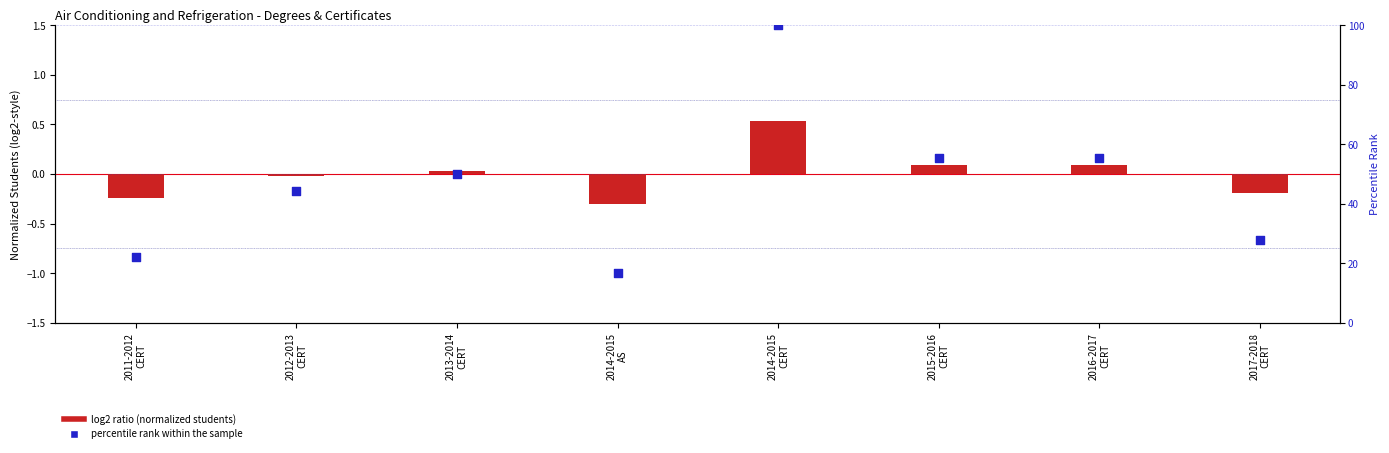

What are all the series names shown in the legend?

log2 ratio (normalized students), percentile rank within the sample